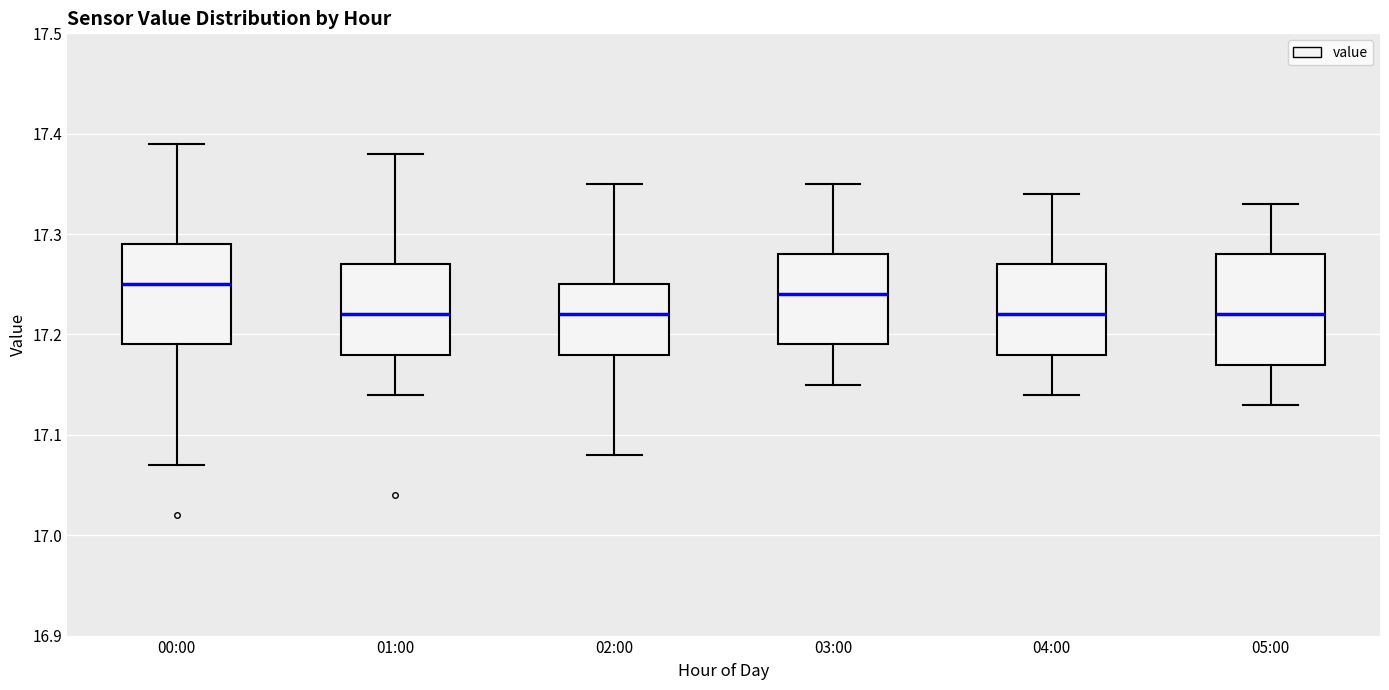

Reading left to right, transcribe this box plot: for each box, give where its median line is, the range the box spans, and where its two whiskers end, as read against the y-axis. The values are not printed on the chart, so give them approximately, as read against the axis.

00:00: median 17.25, box 17.19 to 17.29, whiskers 17.07 to 17.39
01:00: median 17.22, box 17.18 to 17.27, whiskers 17.14 to 17.38
02:00: median 17.22, box 17.18 to 17.25, whiskers 17.08 to 17.35
03:00: median 17.24, box 17.19 to 17.28, whiskers 17.15 to 17.35
04:00: median 17.22, box 17.18 to 17.27, whiskers 17.14 to 17.34
05:00: median 17.22, box 17.17 to 17.28, whiskers 17.13 to 17.33